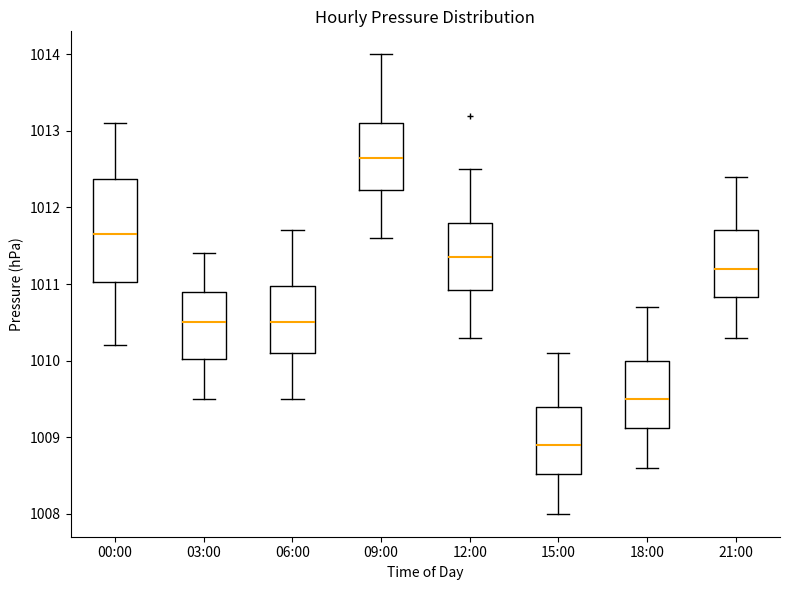

Where does the median line of the box for 06:00 sit on the y-axis? The values are not printed on the chart, so give them approximately, as read against the axis.

1010.5